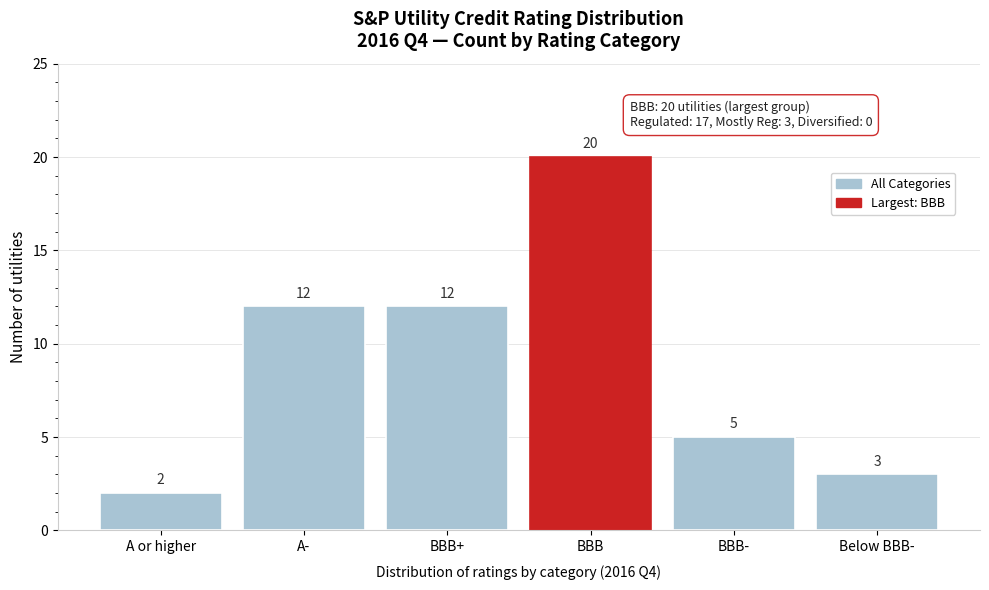

Reading left to right, transcribe all the data shown in this chart.

2	12	12	20	5	3